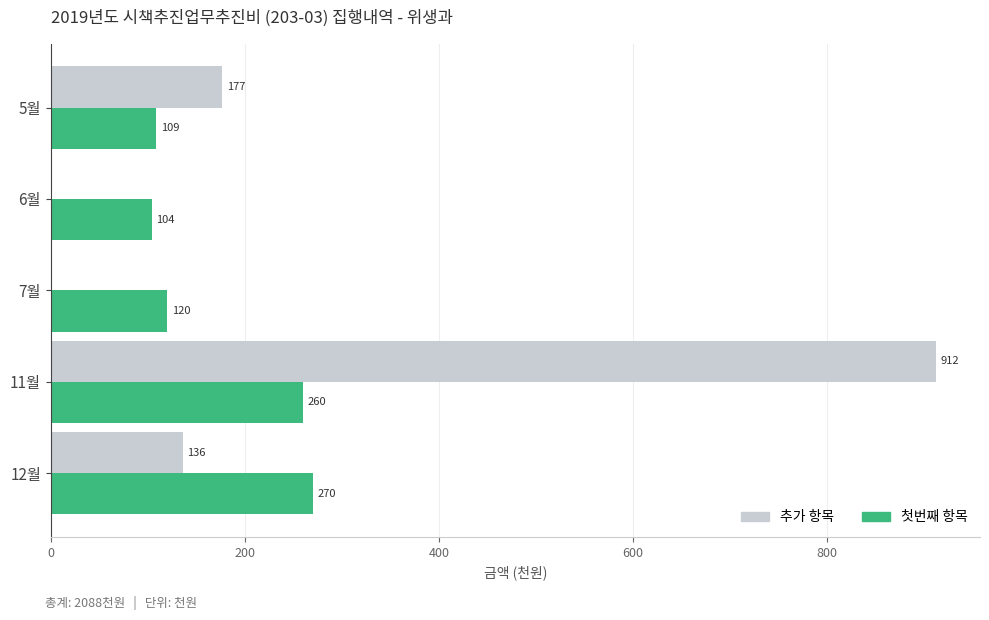

How many categories are shown in the chart?

5